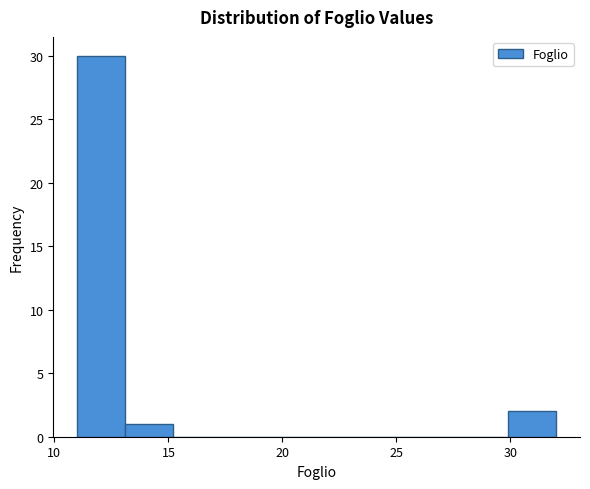

Over which range of the x-axis is the bar tallest?

11.0 to 13.1